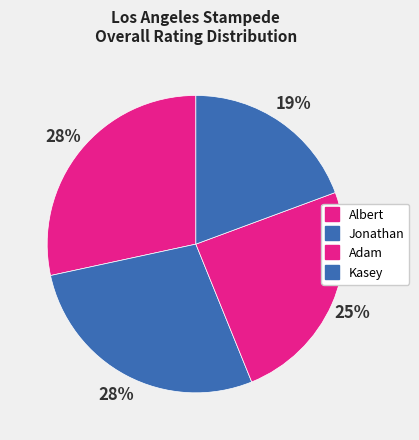

How much of the chart is everything except Kasey?

80.6%